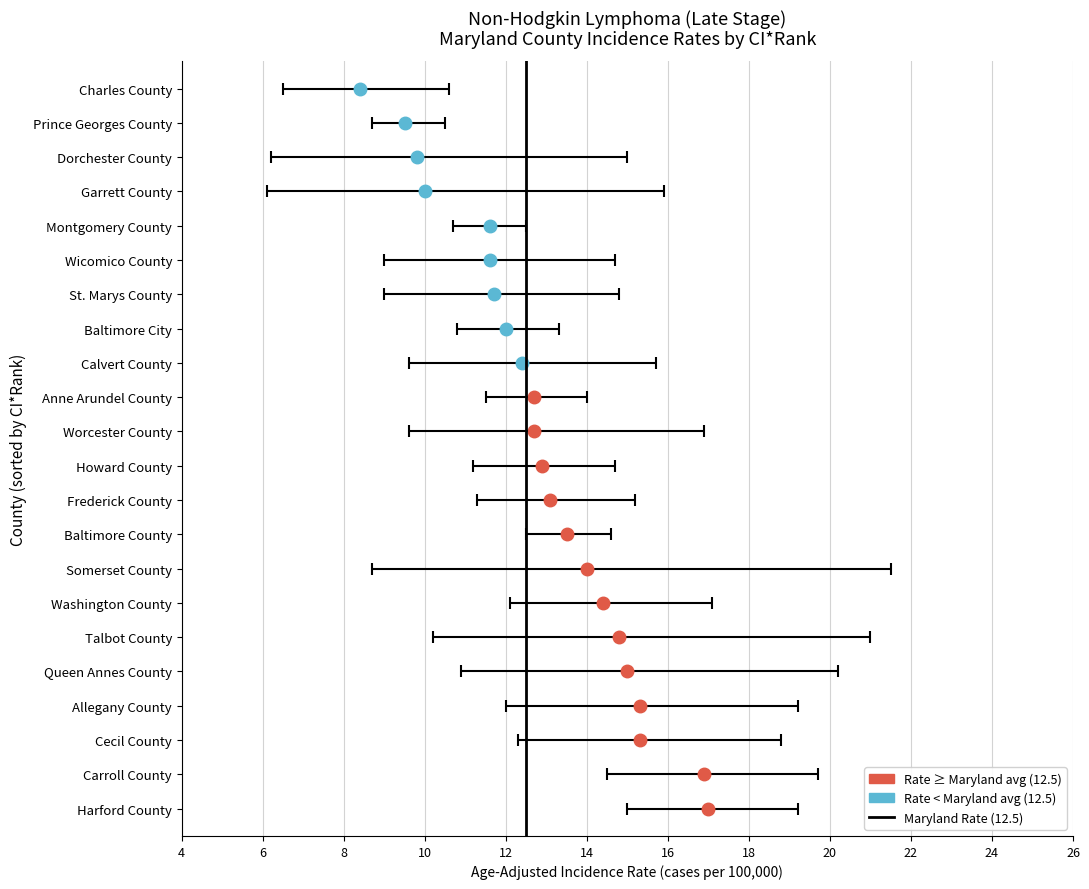

Are the bars grouped side by side (vs. stacked)?

No